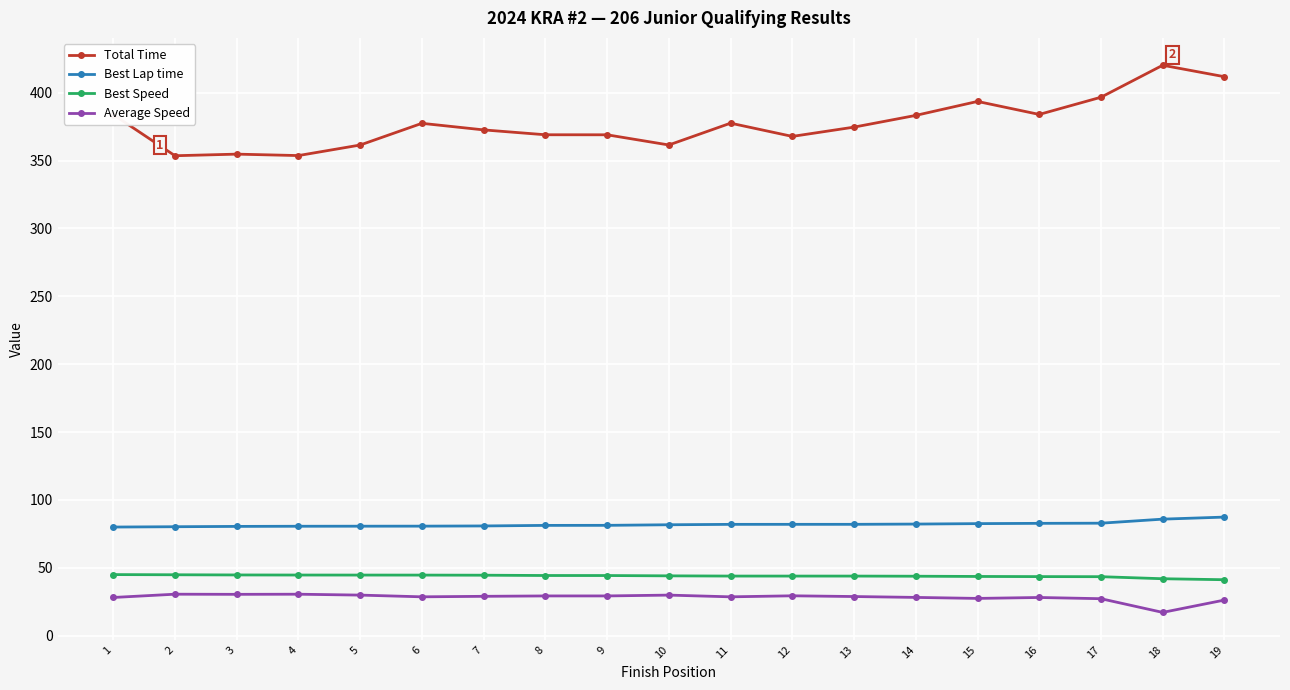

What is the minimum value for Total Time?

353.6